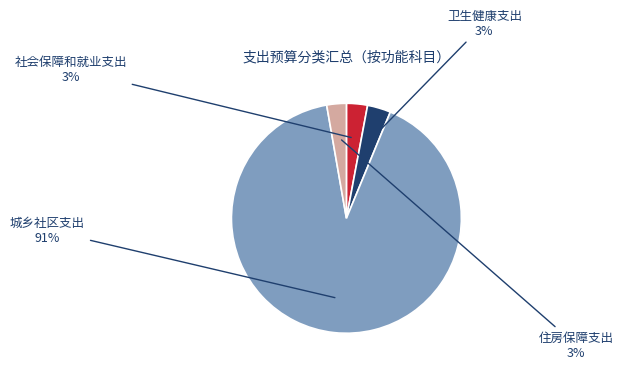

The 社会保障和就业支出 slice represents 3% of the pie. True or false?

True